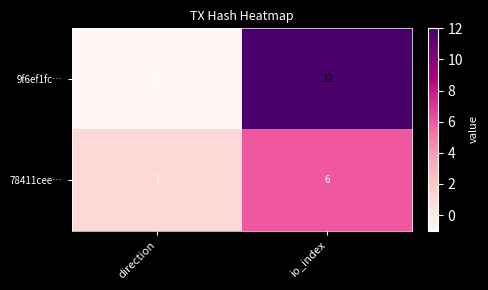

Which series has the largest range (max minus min)?

9f6ef1fc…